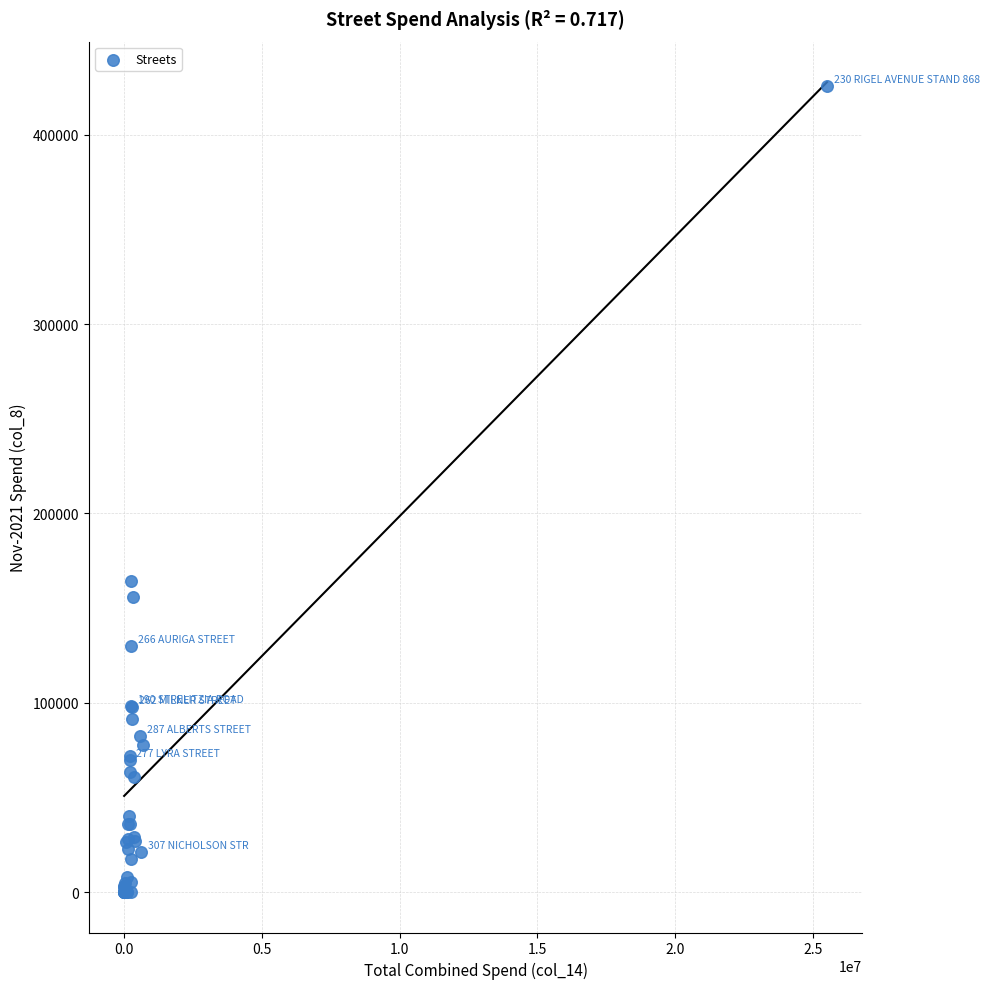

What Y value in the scatter plot is closest to 212809?

164286.4